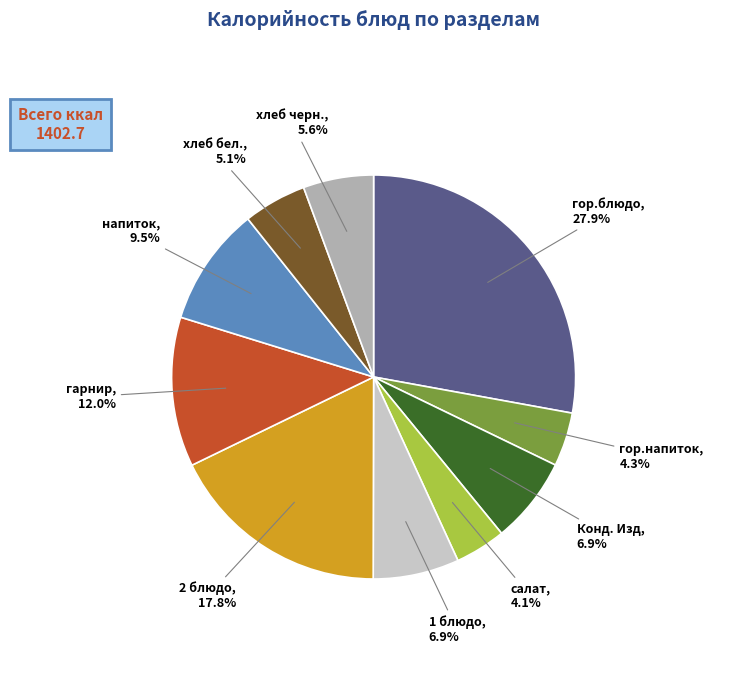

To the nearest percent, what is the difference between the largest and smallest slice percentages?

24%